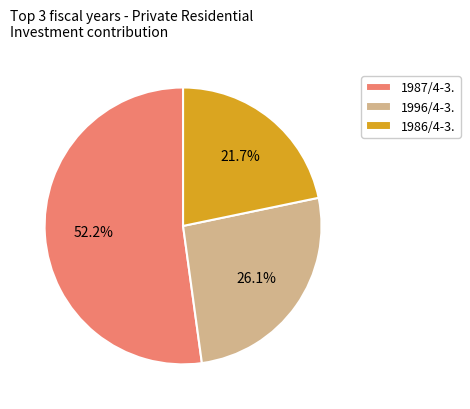

Combined, do 1987/4-3. and 1996/4-3. account for over 50%?

Yes